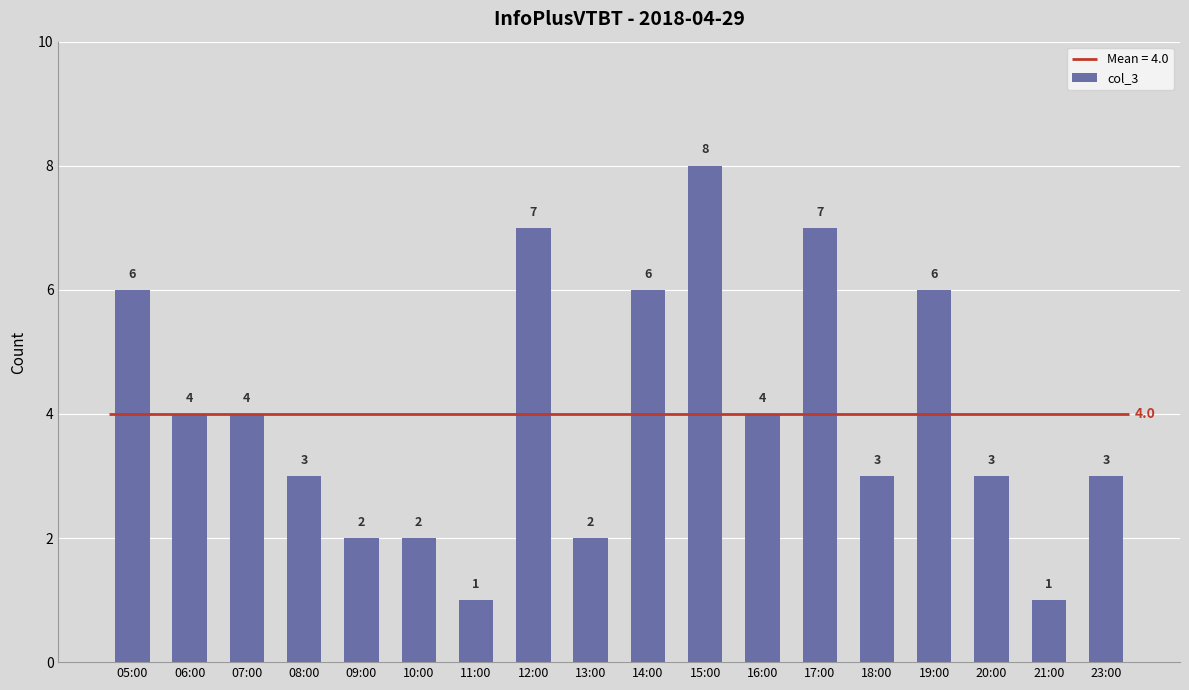

Rank the categories by value from highest to lowest.

15:00, 12:00, 17:00, 05:00, 14:00, 19:00, 06:00, 07:00, 16:00, 08:00, 18:00, 20:00, 23:00, 09:00, 10:00, 13:00, 11:00, 21:00